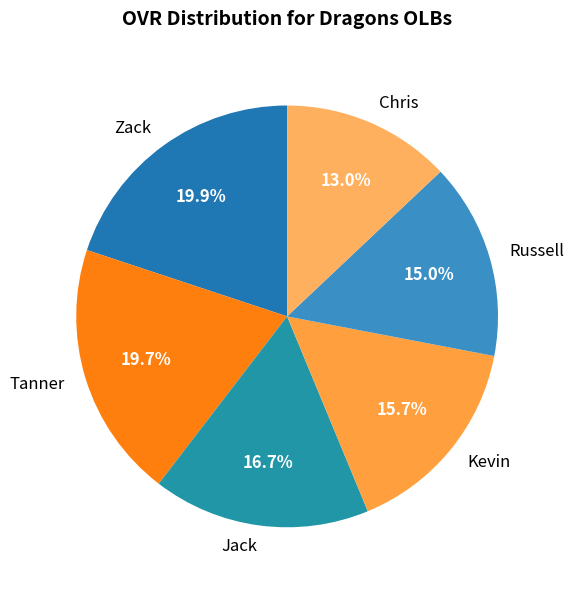

Count the number of slices in the pie.

6